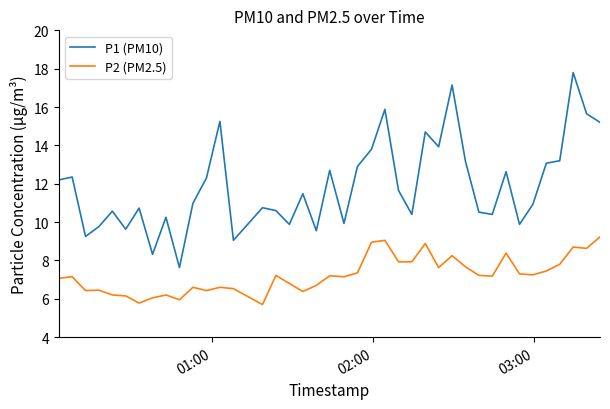

List the series in order of their overall mean, lowest first.

P2 (PM2.5), P1 (PM10)